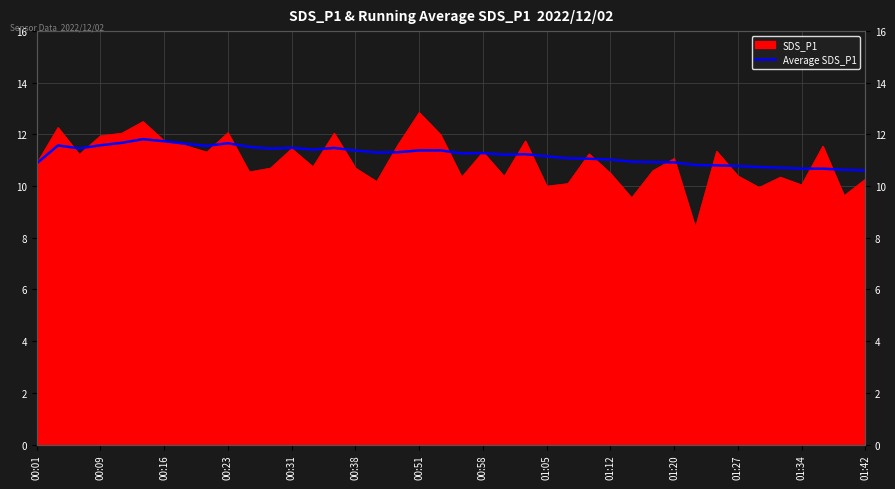

What value does the data have at 01:05?

11.2